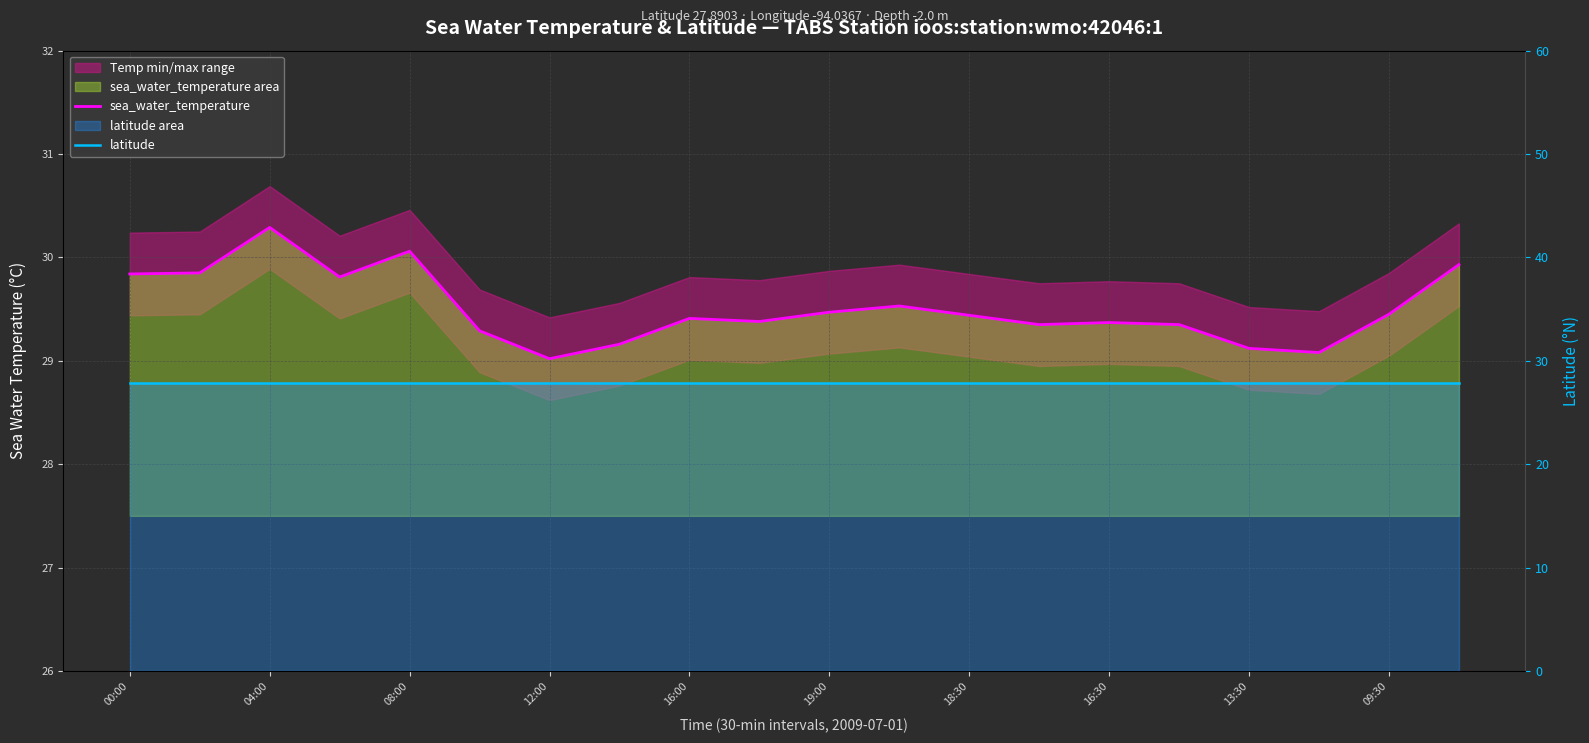

What is the label of the 1st point from the left?

00:00